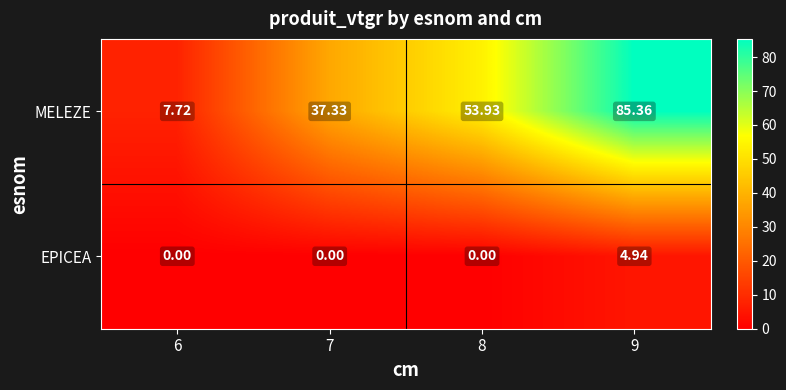

Between 7 and 8, which series saw the biggest shift?

MELEZE